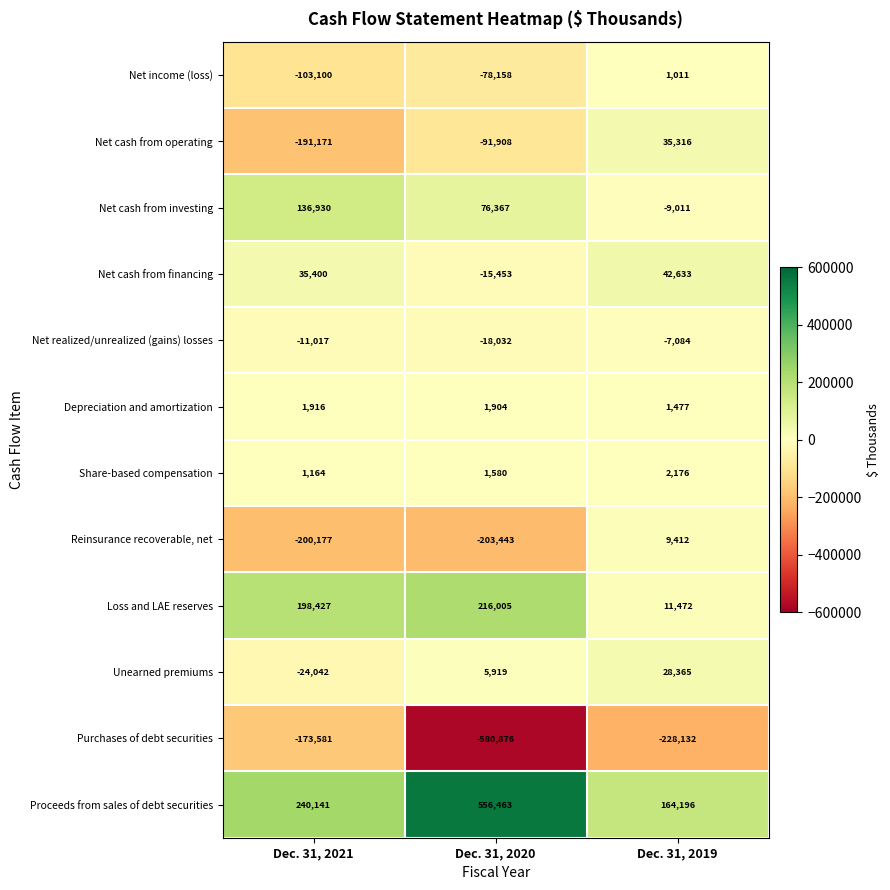

Which series has the widest spread of values?

Purchases of debt securities